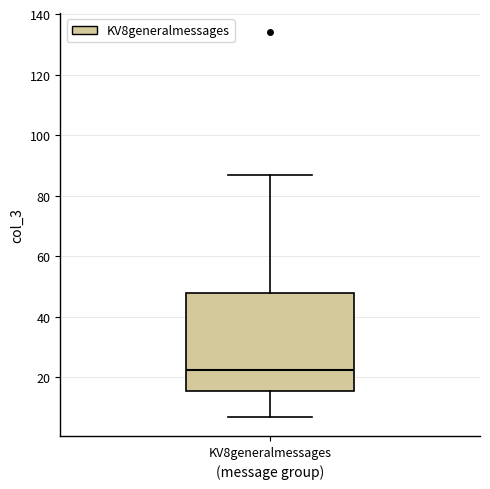

Read this box plot against the y-axis: the position of the median line, the range covered by the box, and the ends of both whiskers. The values are not printed on the chart, so give them approximately, as read against the axis.

median 22, box 16 to 48, whiskers 8 to 88